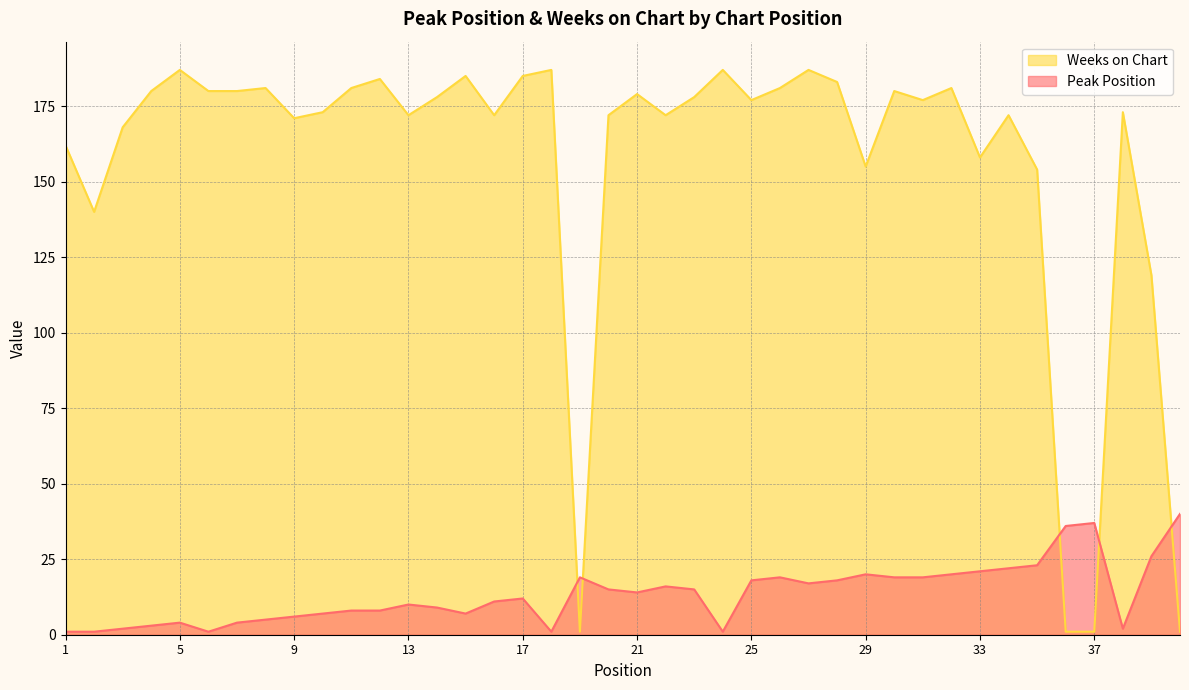

Which category has the lowest value across all series?

1